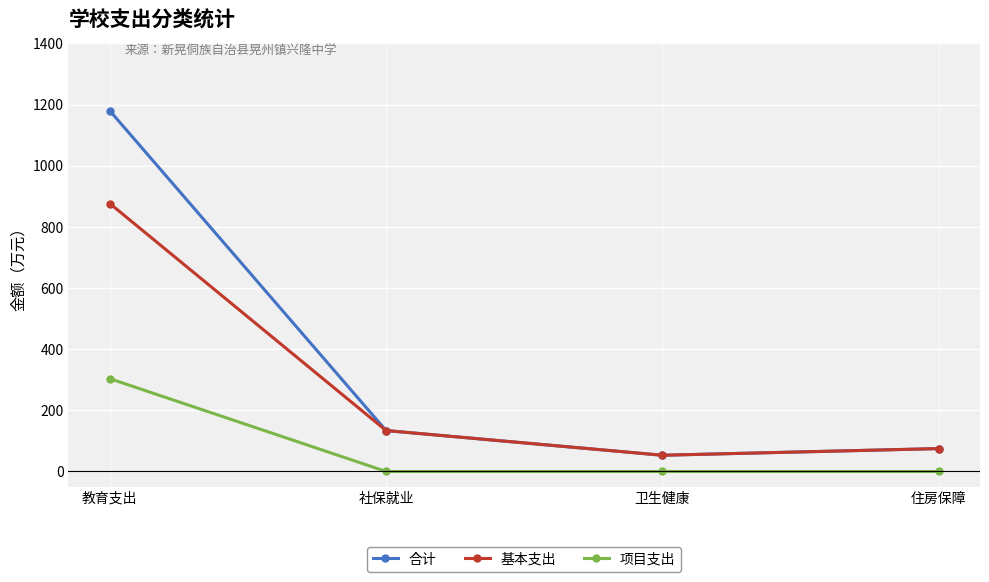

Is it true that 基本支出 equals 205.3 at 社保就业?

False